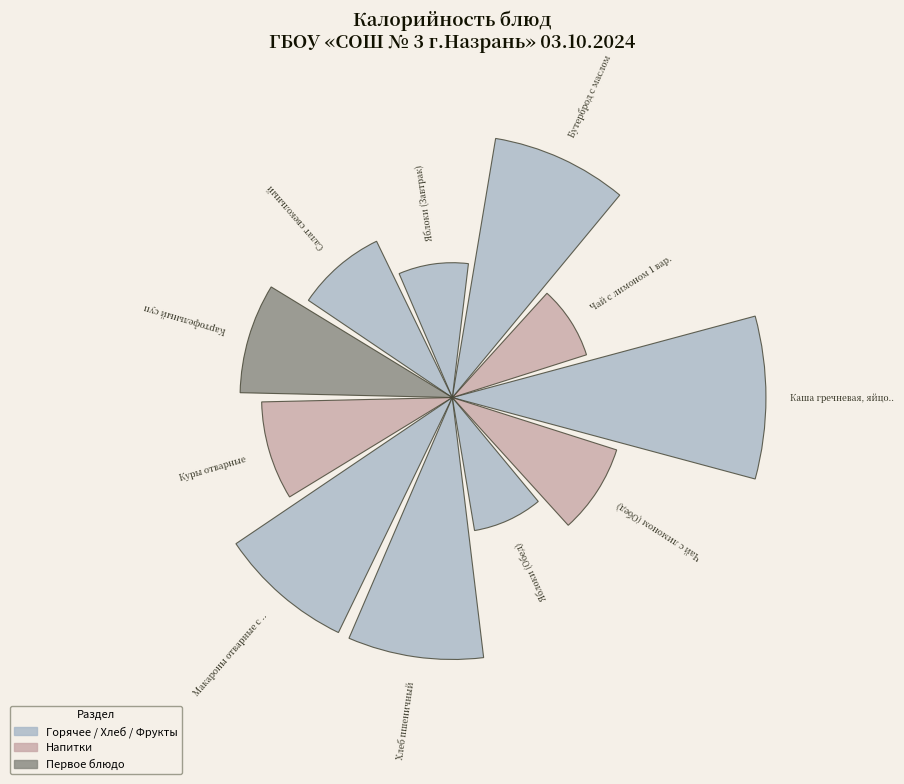

Are the bars horizontal?

No